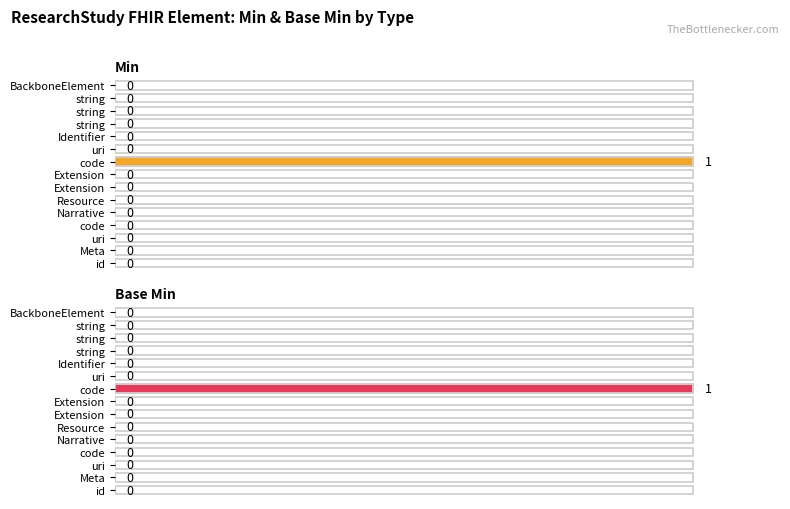

Reading right to left, extract all data points from this chart.

Min: 0	0	0	0	0	0	1	0	0	0	0	0	0	0	0
Base Min: 0	0	0	0	0	0	1	0	0	0	0	0	0	0	0